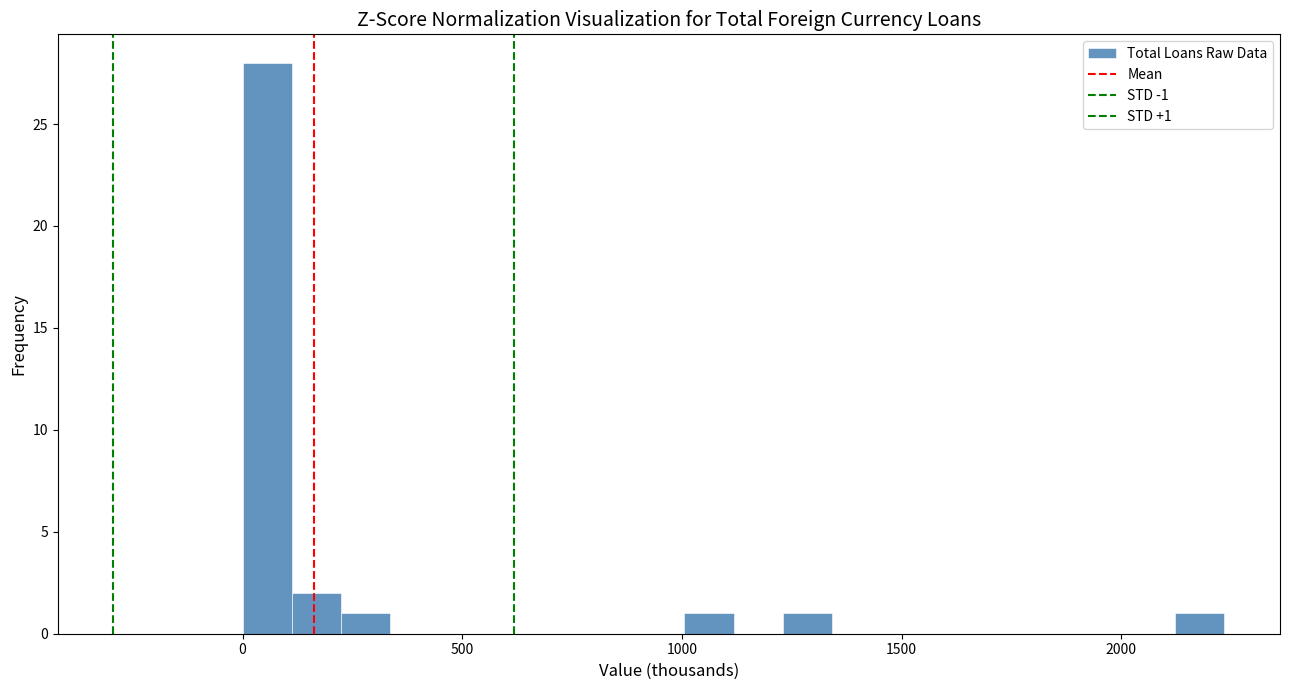

Around what value on the x-axis is the tallest bar? Give the approximate position of its centre, as read against the axis.

50